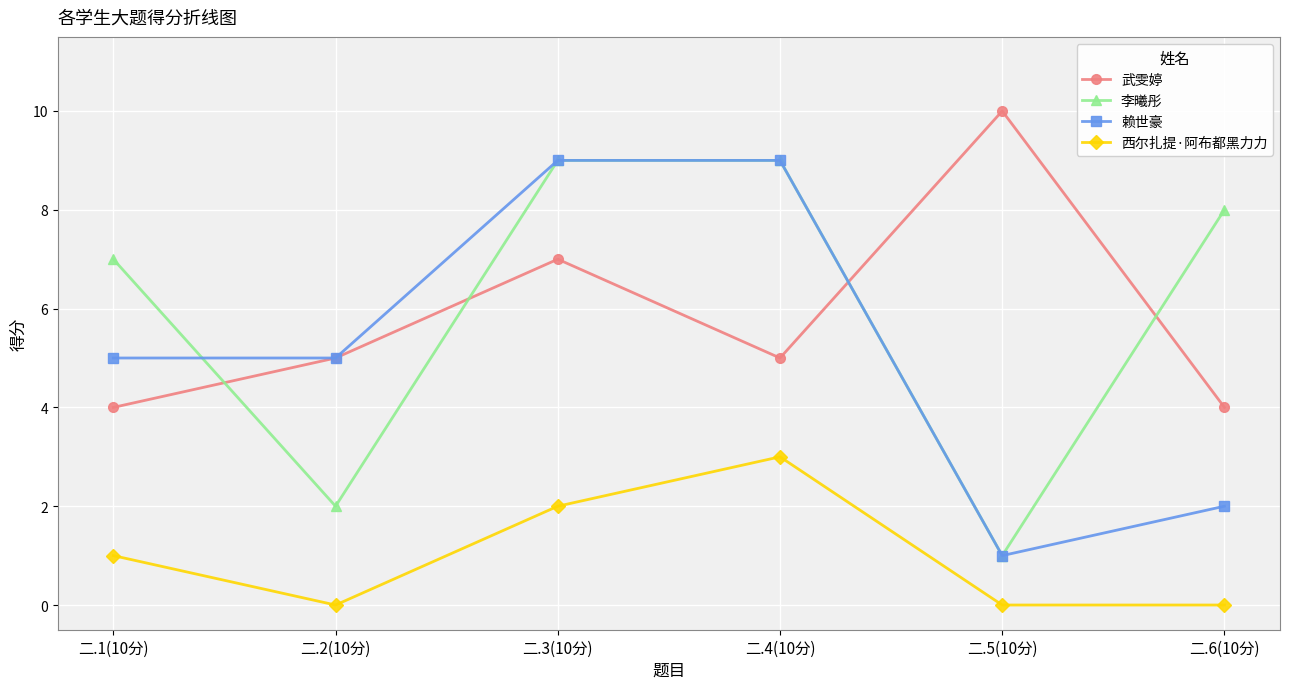

Reading left to right, extract all data points from this chart.

武雯婷: 二.1(10分)=4	二.2(10分)=5	二.3(10分)=7	二.4(10分)=5	二.5(10分)=10	二.6(10分)=4
李曦彤: 二.1(10分)=7	二.2(10分)=2	二.3(10分)=9	二.4(10分)=9	二.5(10分)=1	二.6(10分)=8
赖世豪: 二.1(10分)=5	二.2(10分)=5	二.3(10分)=9	二.4(10分)=9	二.5(10分)=1	二.6(10分)=2
西尔扎提·阿布都黑力力: 二.1(10分)=1	二.2(10分)=0	二.3(10分)=2	二.4(10分)=3	二.5(10分)=0	二.6(10分)=0